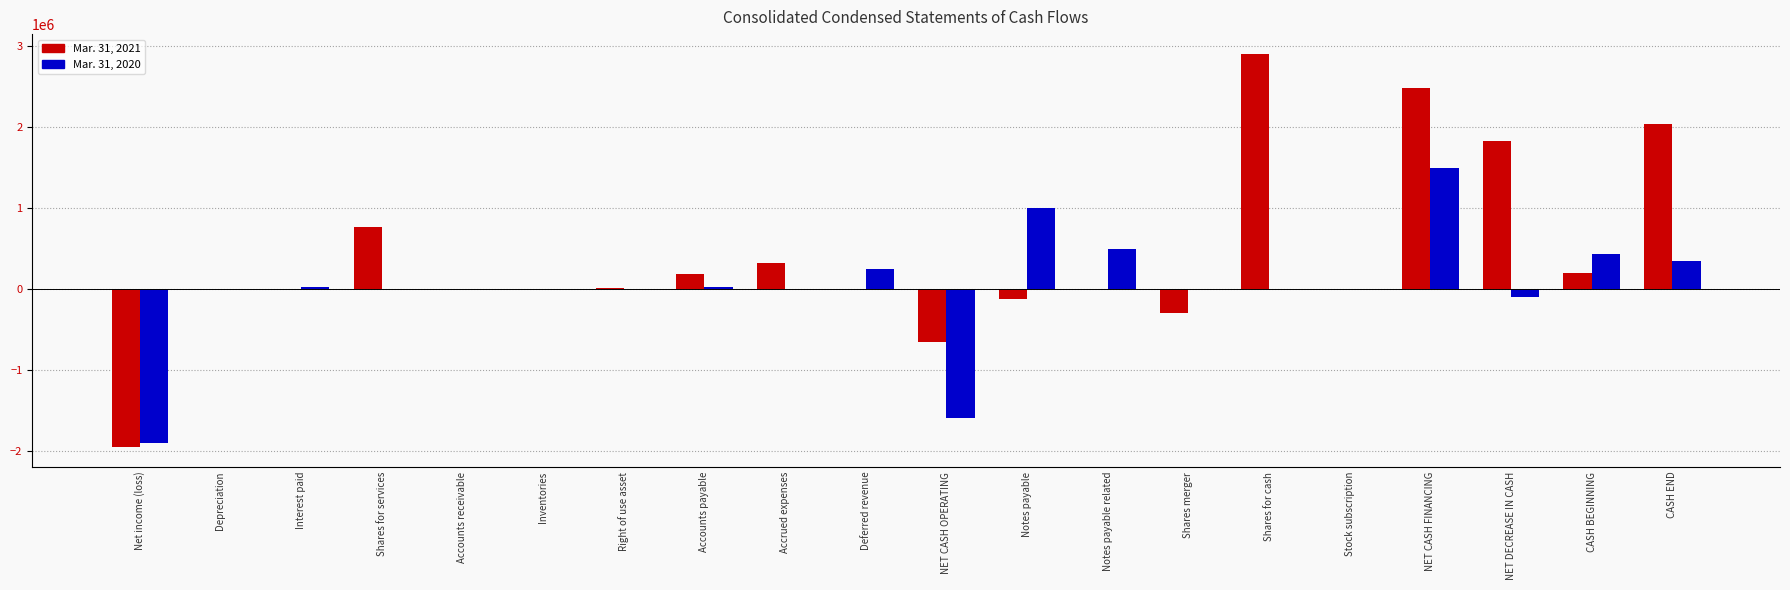

Reading left to right, what are all the values shown in this chart?

Mar. 31, 2021: Net income (loss)=-1950081	Depreciation=481	Interest paid=0	Shares for services=770000	Accounts receivable=0	Inventories=0	Right of use asset=9728	Accounts payable=188085	Accrued expenses=326517	Deferred revenue=0	NET CASH OPERATING=-655270	Notes payable=-122405	Notes payable related=0	Shares merger=-298061	Shares for cash=2907500	Stock subscription=0	NET CASH FINANCING=2487034	NET DECREASE IN CASH=1831764	CASH BEGINNING=202965	CASH END=2034729
Mar. 31, 2020: Net income (loss)=-1896399	Depreciation=481	Interest paid=23137	Shares for services=0	Accounts receivable=-2346	Inventories=0	Right of use asset=5500	Accounts payable=28996	Accrued expenses=0	Deferred revenue=250000	NET CASH OPERATING=-1590631	Notes payable=1000000	Notes payable related=500000	Shares merger=0	Shares for cash=0	Stock subscription=0	NET CASH FINANCING=1500000	NET DECREASE IN CASH=-90631	CASH BEGINNING=440088	CASH END=349457